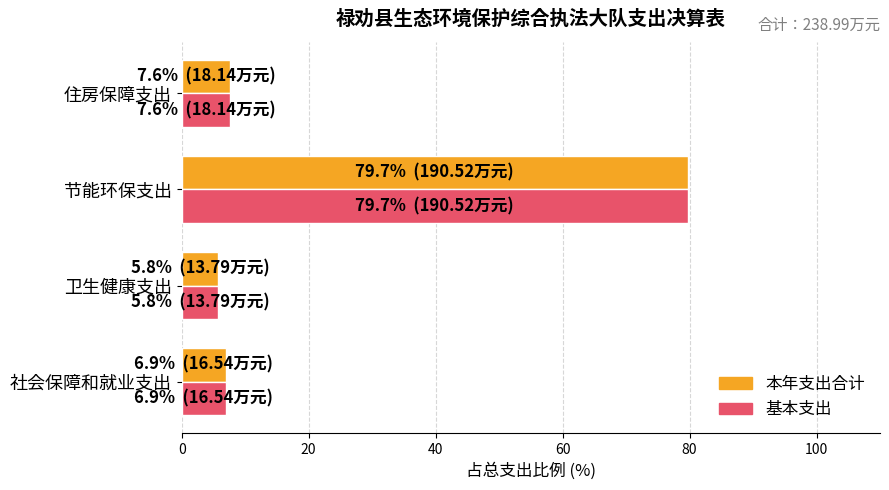

What is the difference between the maximum and second lowest values in the 基本支出 series?

72.8